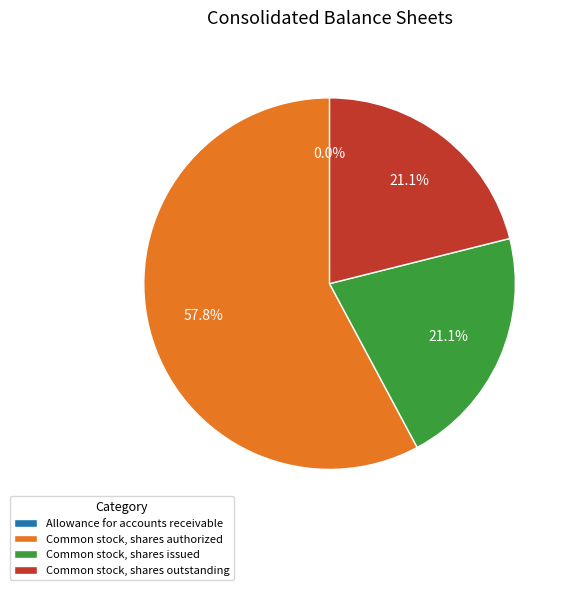

What is the ratio of the value at Common stock, shares issued to the value at Common stock, shares authorized?

0.4